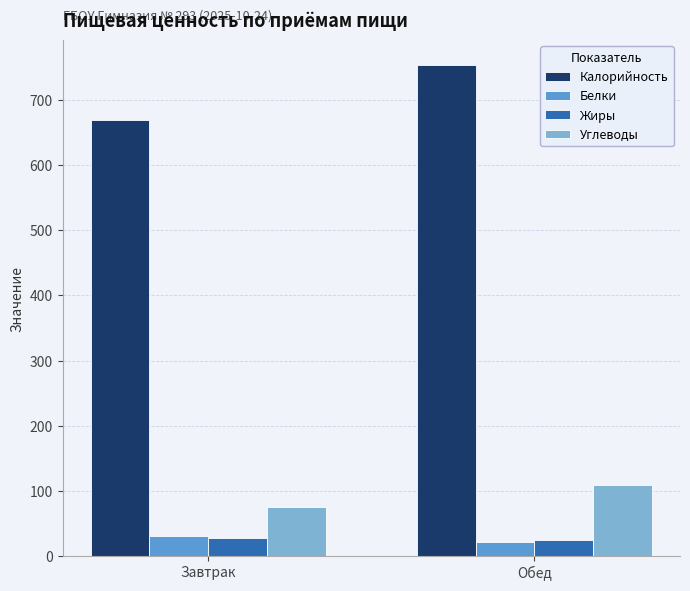

The Белки series shows 54.9 at Завтрак. True or false?

False